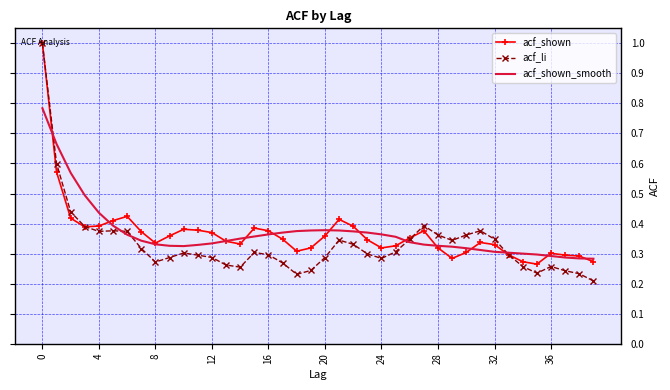

What is the maximum value shown in the chart?

1.0